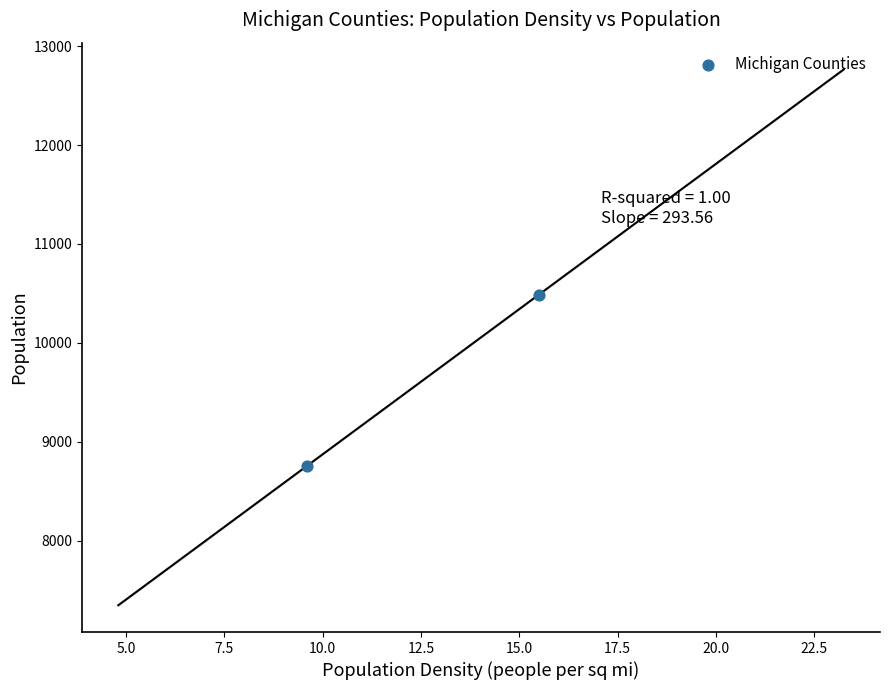

What is the average Y value?

9623